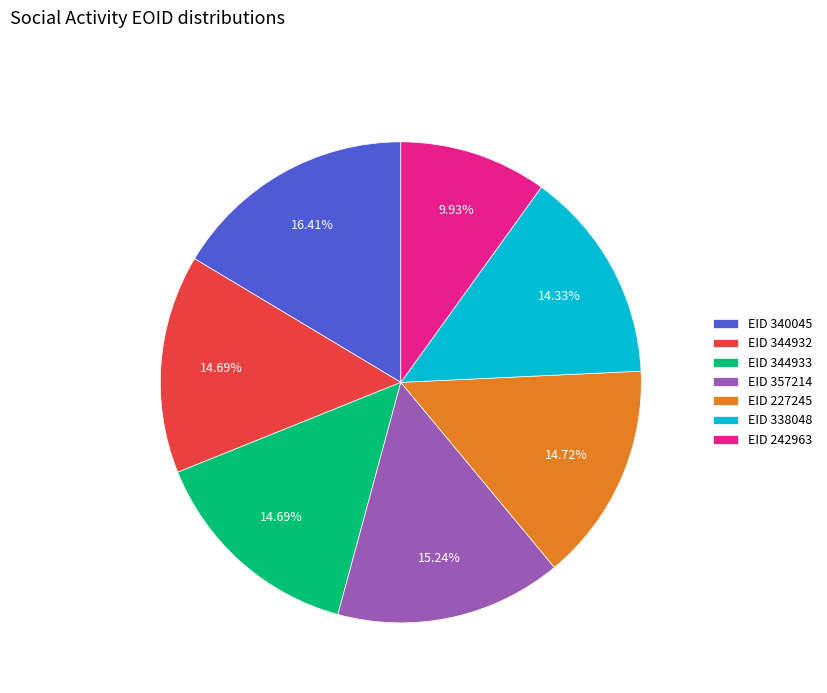

Do EID 338048 and EID 344932 together represent more than half of the pie?

No